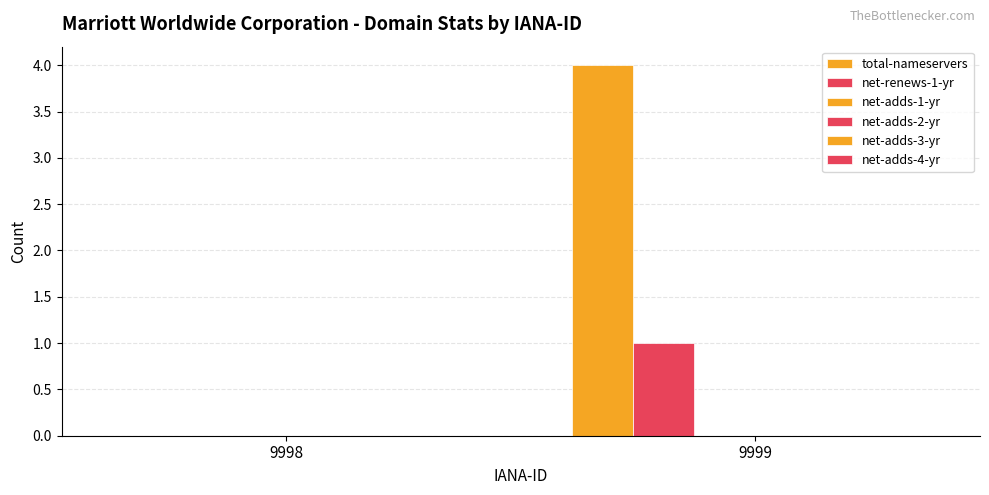

List the series in order of their peak value, highest first.

total-nameservers, net-renews-1-yr, net-adds-1-yr, net-adds-2-yr, net-adds-3-yr, net-adds-4-yr